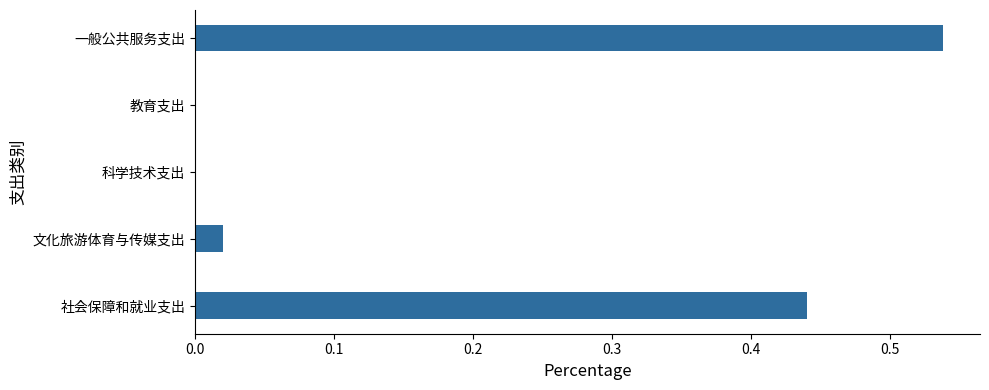

What is the change in value from 一般公共服务支出 to 文化旅游体育与传媒支出?

-0.5